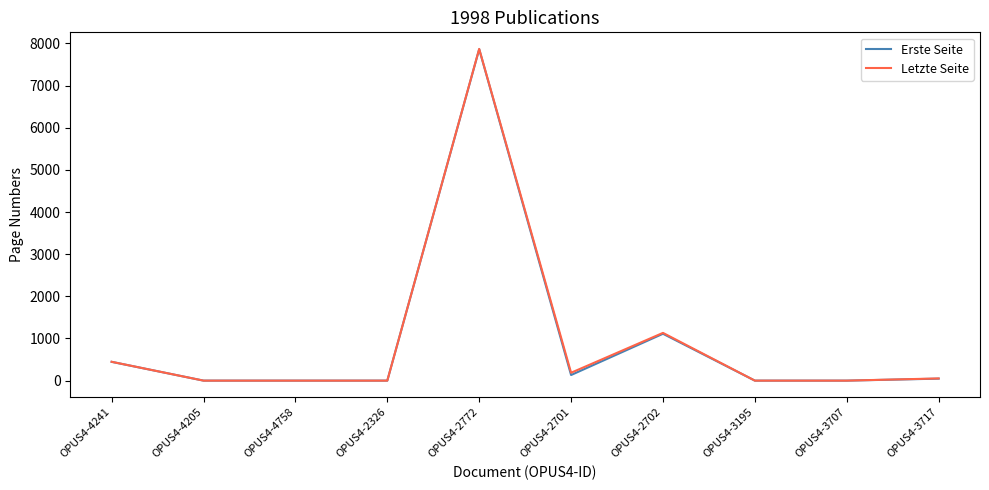

Between OPUS4-2772 and OPUS4-3717, which series saw the biggest shift?

Letzte Seite